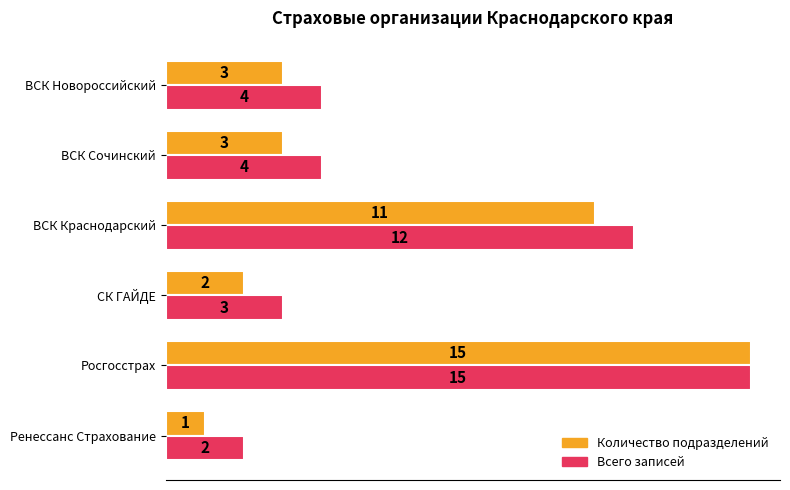

What is the average value of the Количество подразделений series?

6